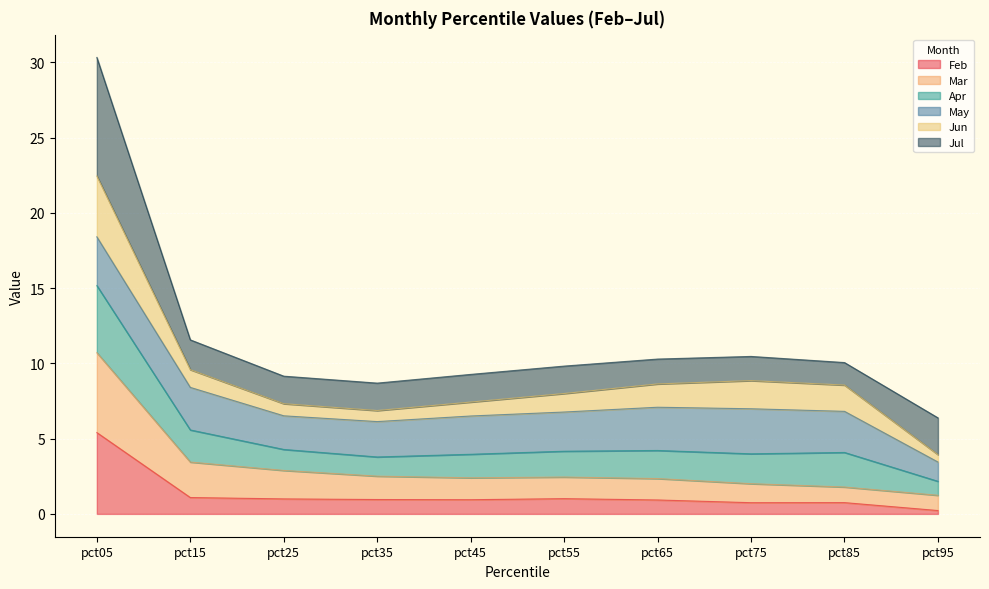

What is the total value across all series at pct35?

8.7